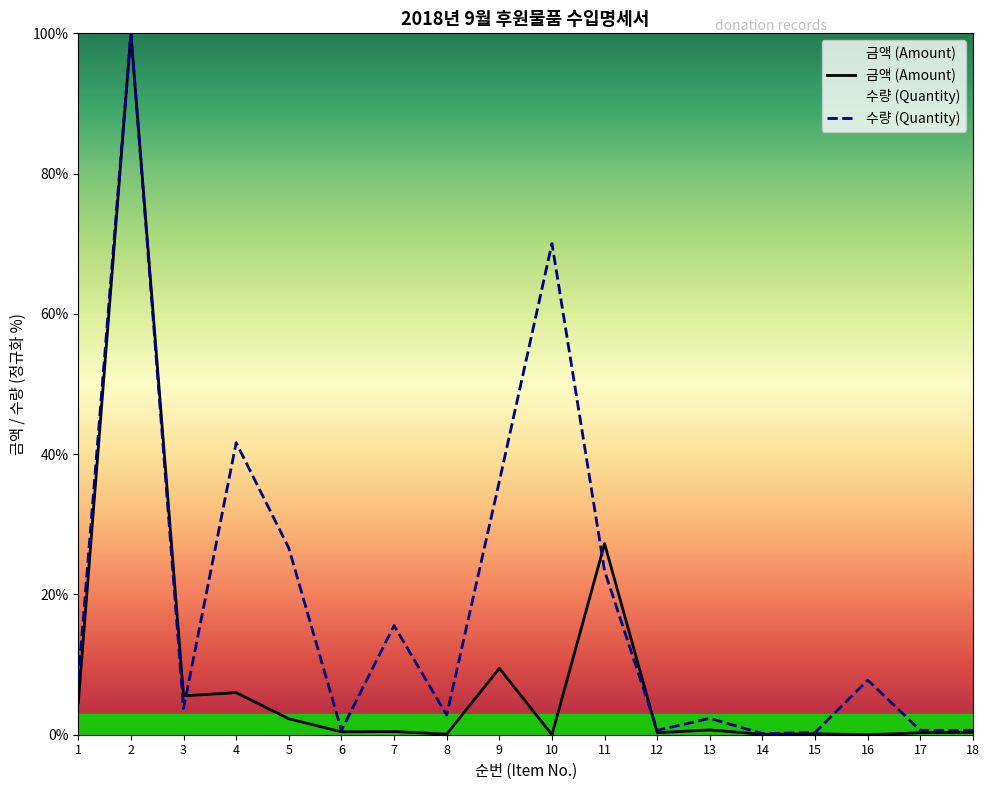

Is it true that 수량 (Quantity) equals 10.7 at 11?

False